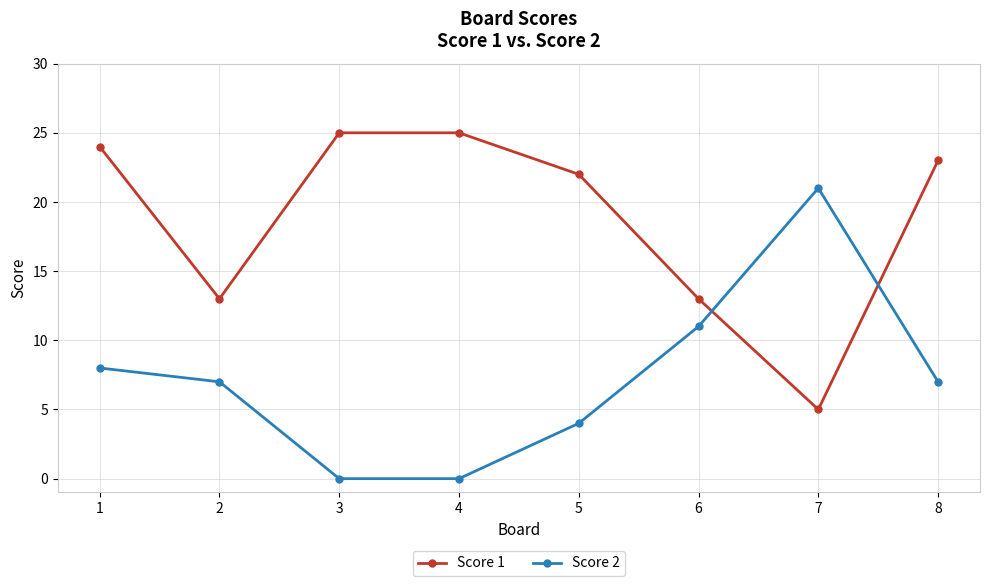

What is the spread (max minus min) of values at 3?

25